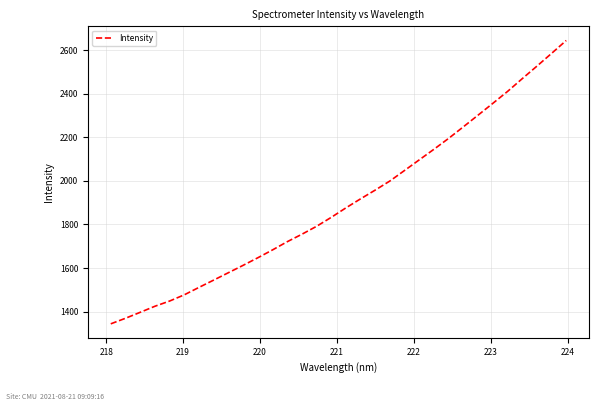

What is the difference between the maximum and minimum values?

1299.6